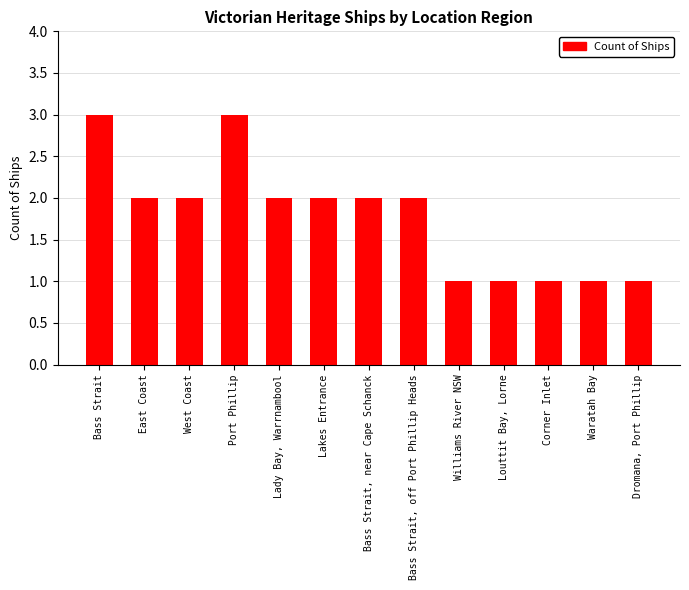

What position from the right is Lady Bay, Warrnambool?

9